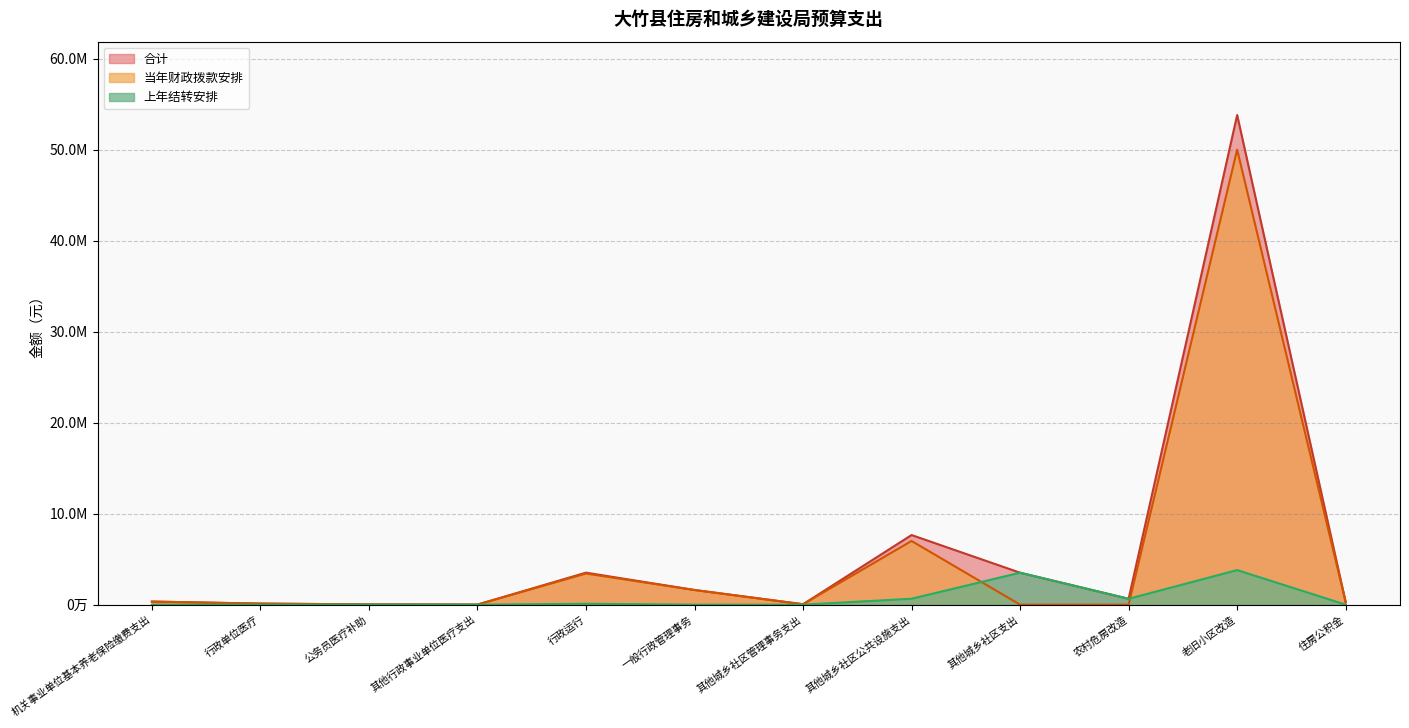

What is the total value across all series at 老旧小区改造?

107600000.0